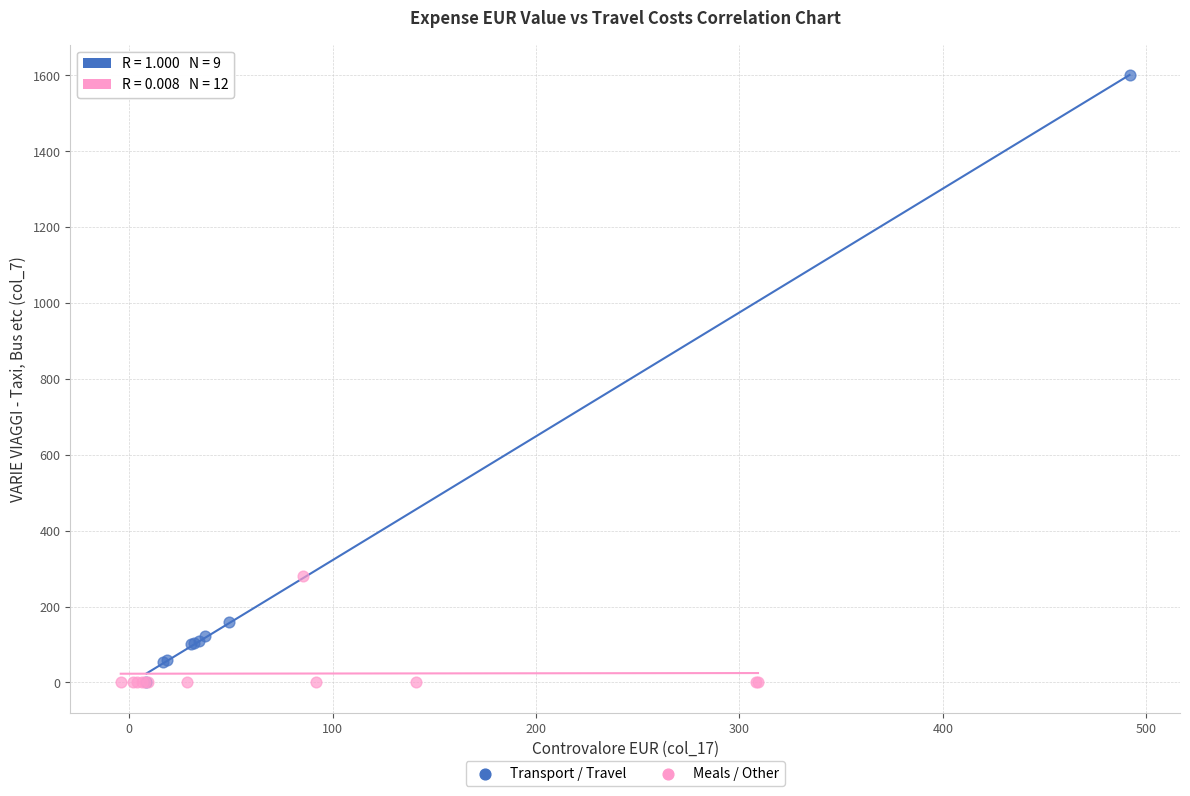

Which series contains the highest Y value?

Transport / Travel